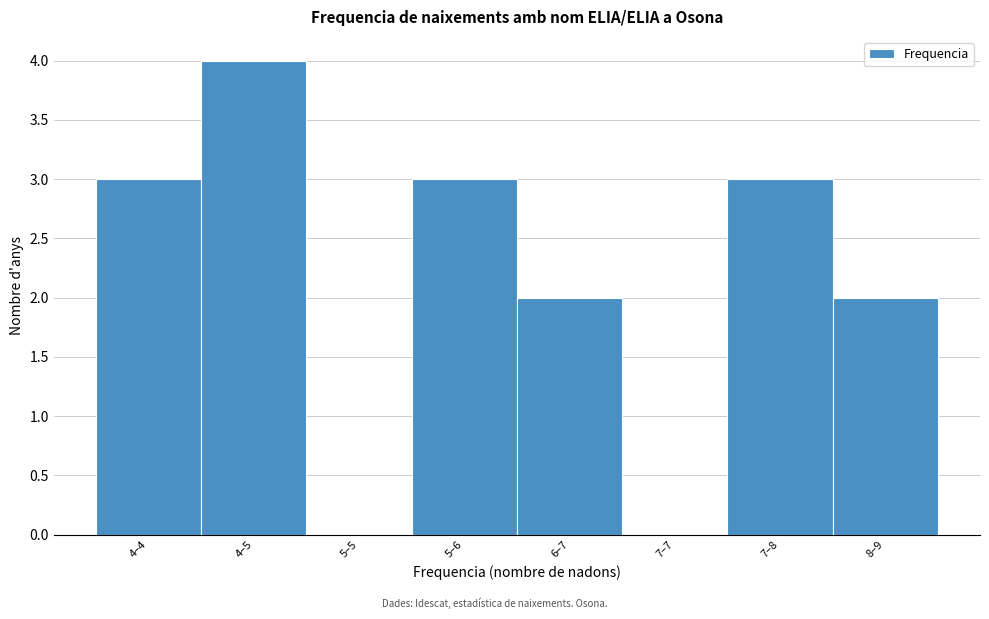

Reading left to right, list all the values displayed in this chart.

4–4=3	4–5=4	5–5=0	5–6=3	6–7=2	7–7=0	7–8=3	8–9=2